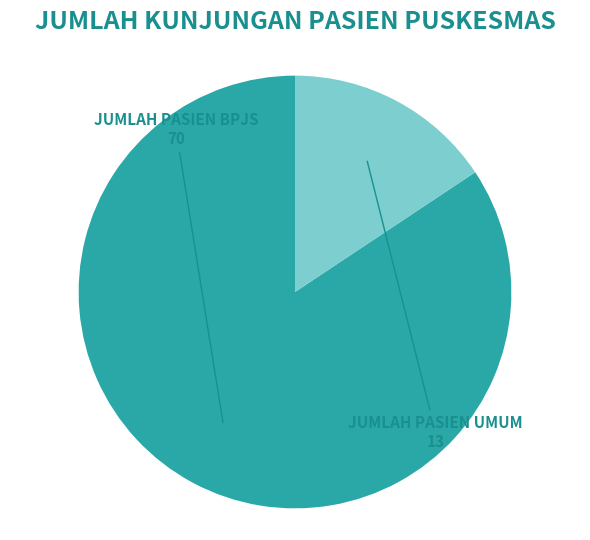

Is there a majority slice in this chart?

Yes